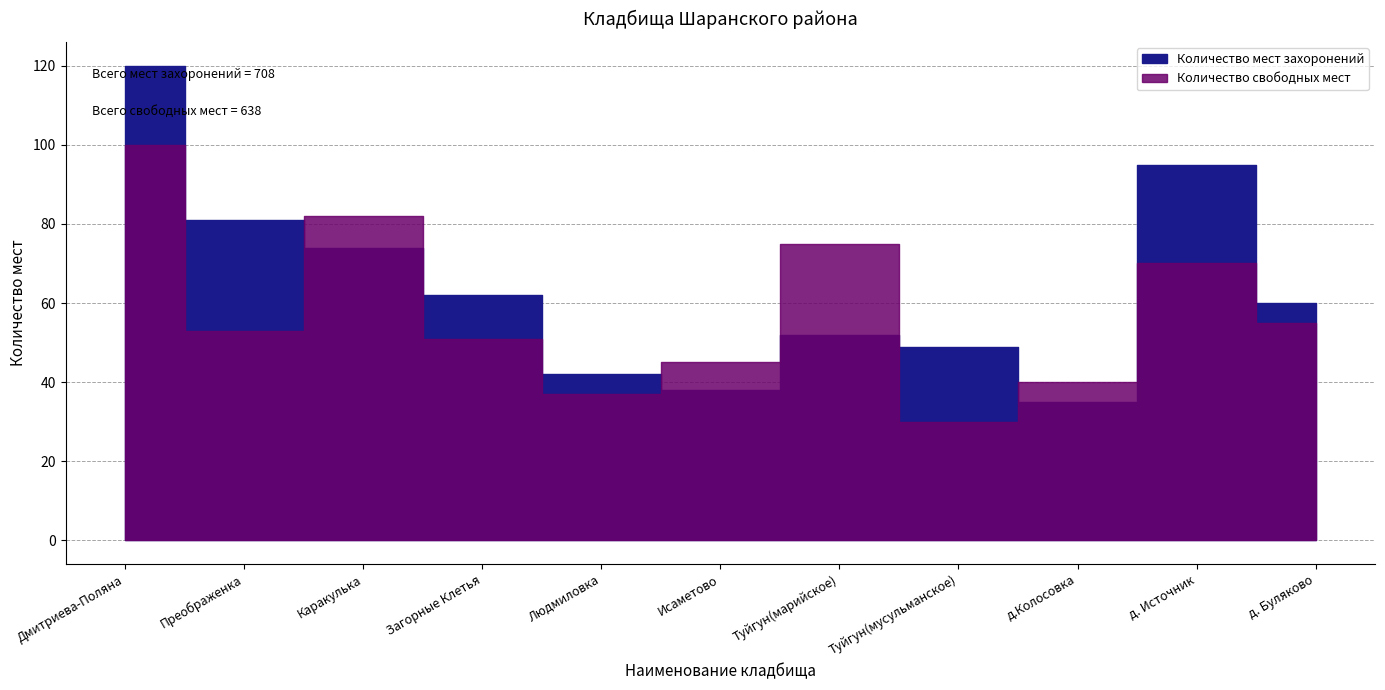

What are all the series names shown in the legend?

Количество мест захоронений, Количество свободных мест